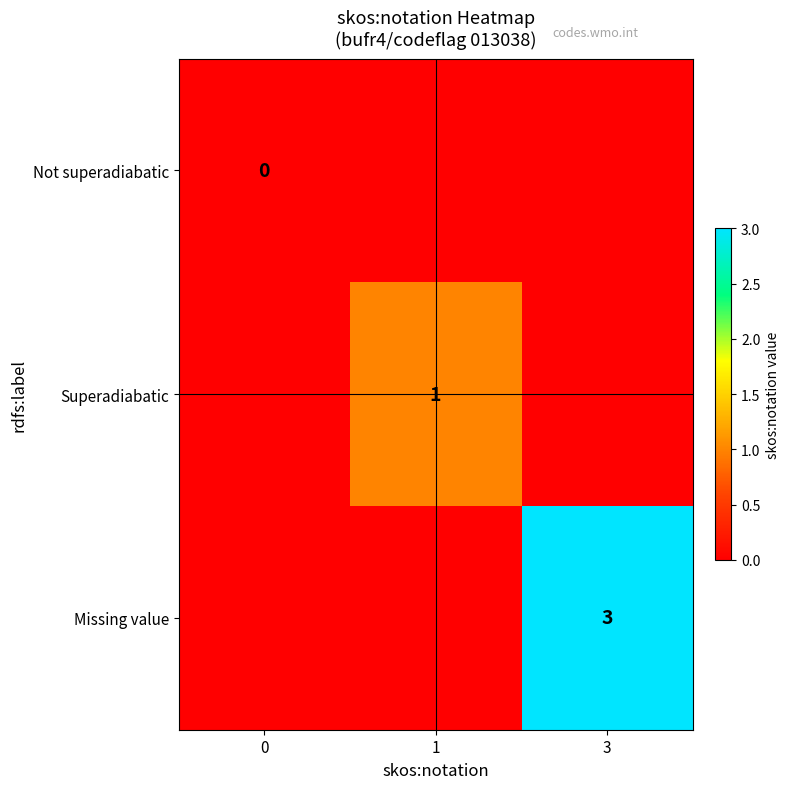

Which category has the highest value across all series?

3